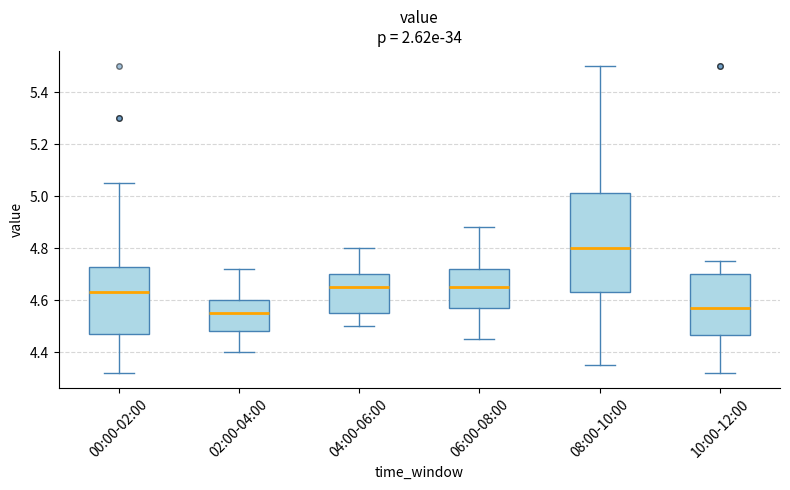

Reading left to right, read every box against the y-axis: the position of its median line, the range the box covers, and the ends of its whiskers. The values are not printed on the chart, so give them approximately, as read against the axis.

00:00-02:00: median 4.64, box 4.48 to 4.72, whiskers 4.32 to 5.06
02:00-04:00: median 4.56, box 4.48 to 4.60, whiskers 4.40 to 4.72
04:00-06:00: median 4.66, box 4.56 to 4.70, whiskers 4.50 to 4.80
06:00-08:00: median 4.66, box 4.58 to 4.72, whiskers 4.46 to 4.88
08:00-10:00: median 4.80, box 4.64 to 5.02, whiskers 4.36 to 5.50
10:00-12:00: median 4.58, box 4.46 to 4.70, whiskers 4.32 to 4.76